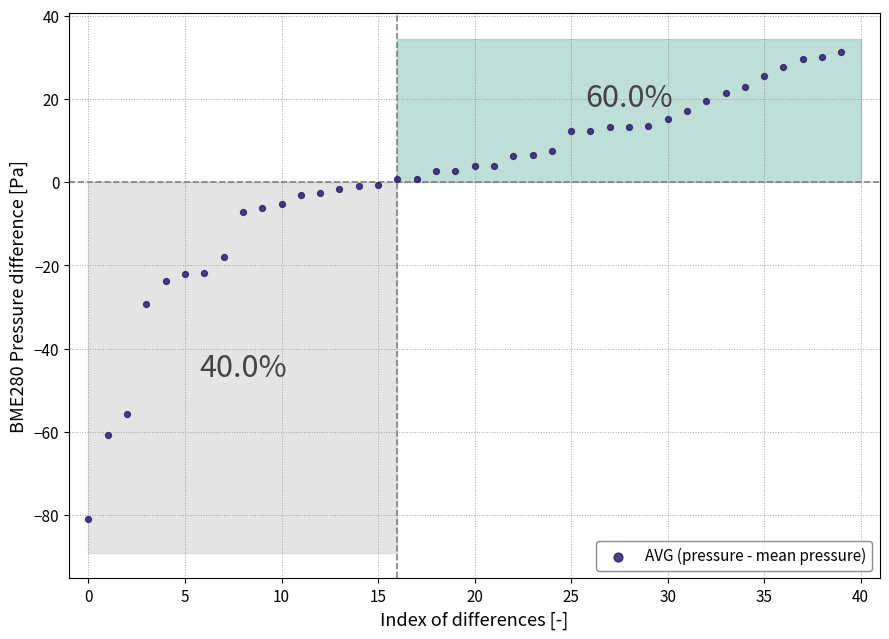

What is the range of Y values (max minus min)?

112.2